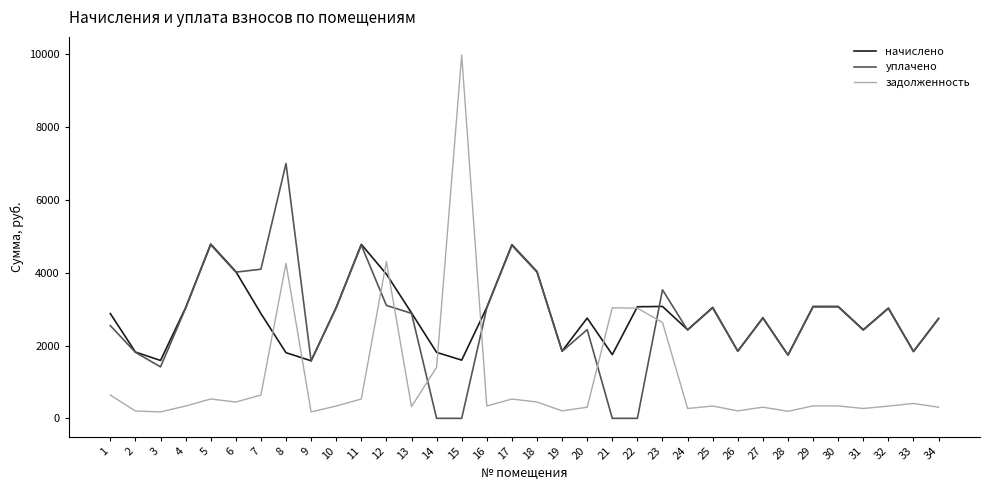

What is the difference between the maximum and minimum values in the задолженность series?

9803.0